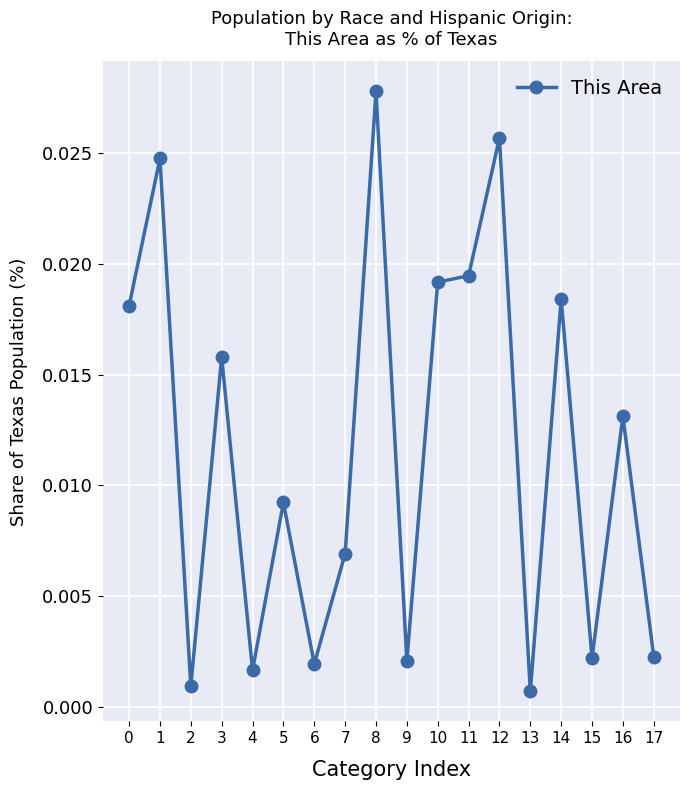

Which has a higher value, 17 or 8?

8